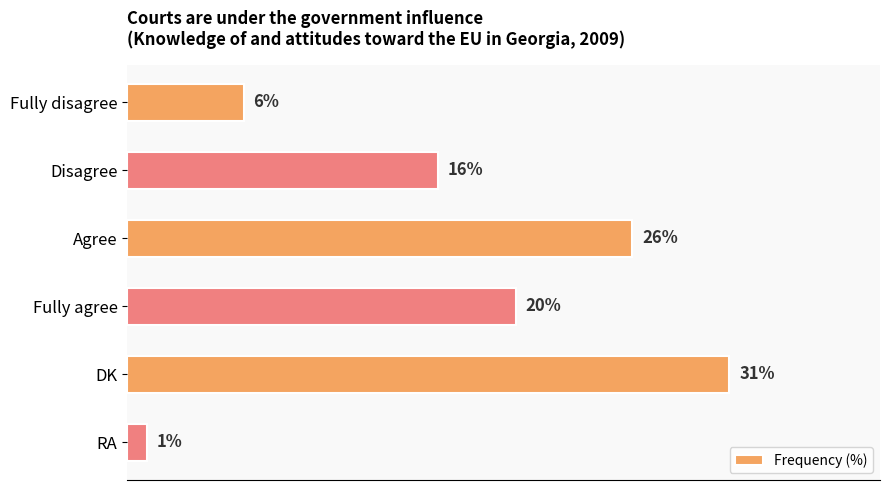

What is the label of the 1st bar from the bottom?

RA